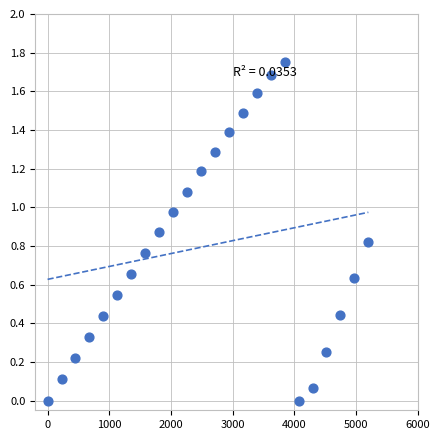

What is the range of X values (max minus min)?

5200.0